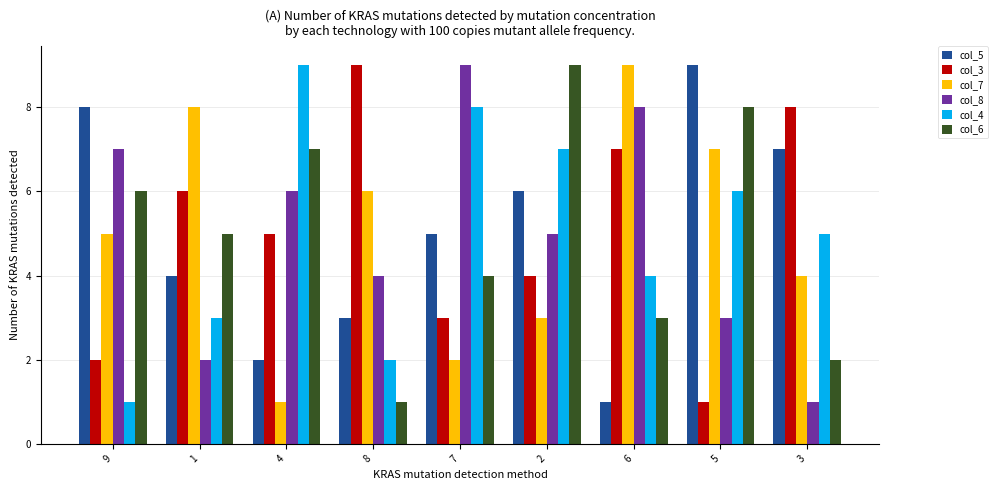

What is the maximum value shown in the chart?

9